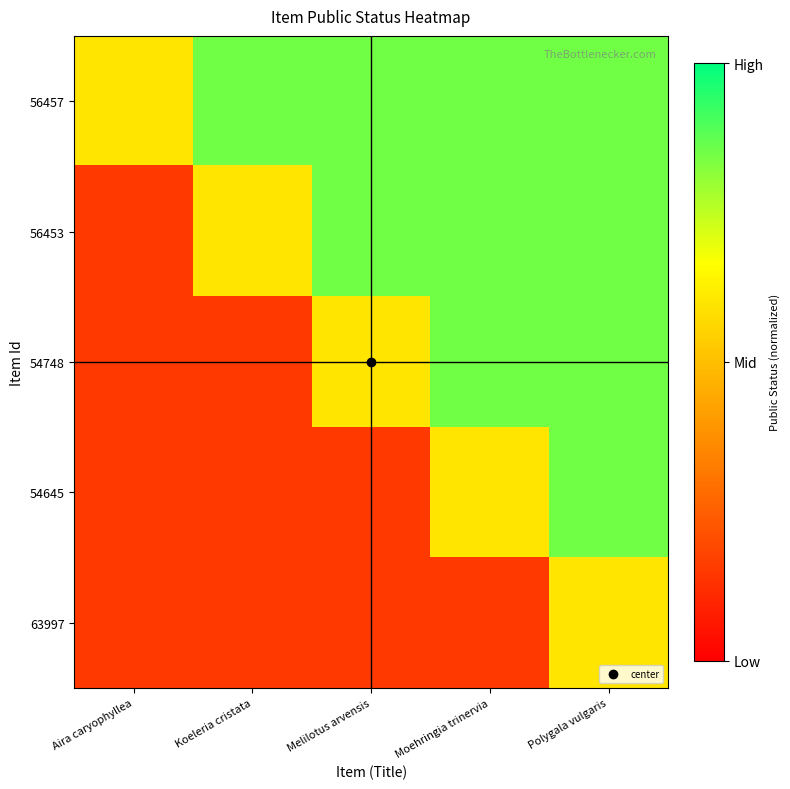

Reading left to right, transcribe all the data shown in this chart.

56457: Aira caryophyllea=0.6	Koeleria cristata=0.8	Melilotus arvensis=0.8	Moehringia trinervia=0.8	Polygala vulgaris=0.8
56453: Aira caryophyllea=0.1	Koeleria cristata=0.6	Melilotus arvensis=0.8	Moehringia trinervia=0.8	Polygala vulgaris=0.8
54748: Aira caryophyllea=0.1	Koeleria cristata=0.1	Melilotus arvensis=0.6	Moehringia trinervia=0.8	Polygala vulgaris=0.8
54645: Aira caryophyllea=0.1	Koeleria cristata=0.1	Melilotus arvensis=0.1	Moehringia trinervia=0.6	Polygala vulgaris=0.8
63997: Aira caryophyllea=0.1	Koeleria cristata=0.1	Melilotus arvensis=0.1	Moehringia trinervia=0.1	Polygala vulgaris=0.6